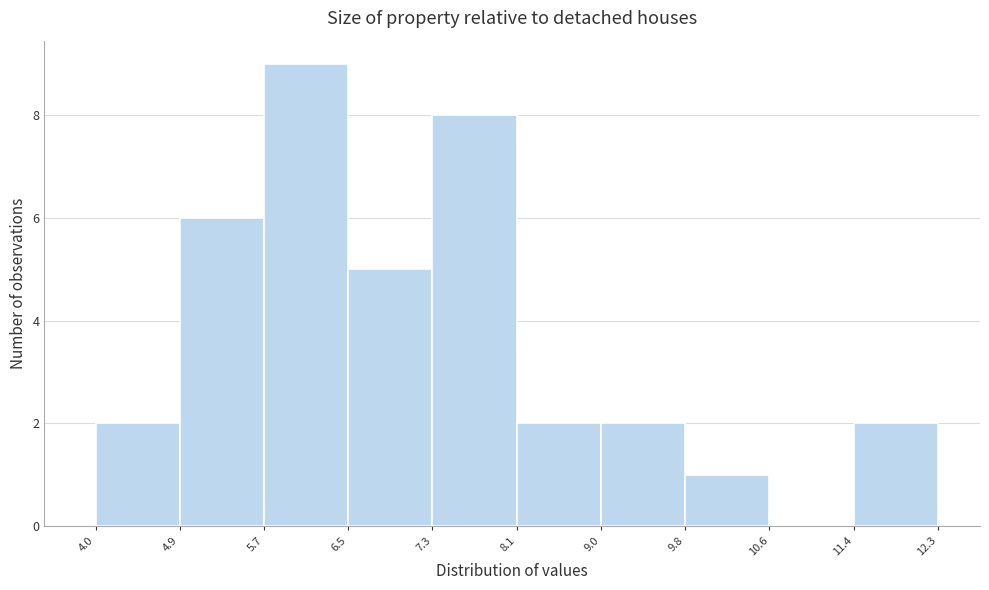

Over which range of the x-axis is the bar tallest?

5.7 to 6.5